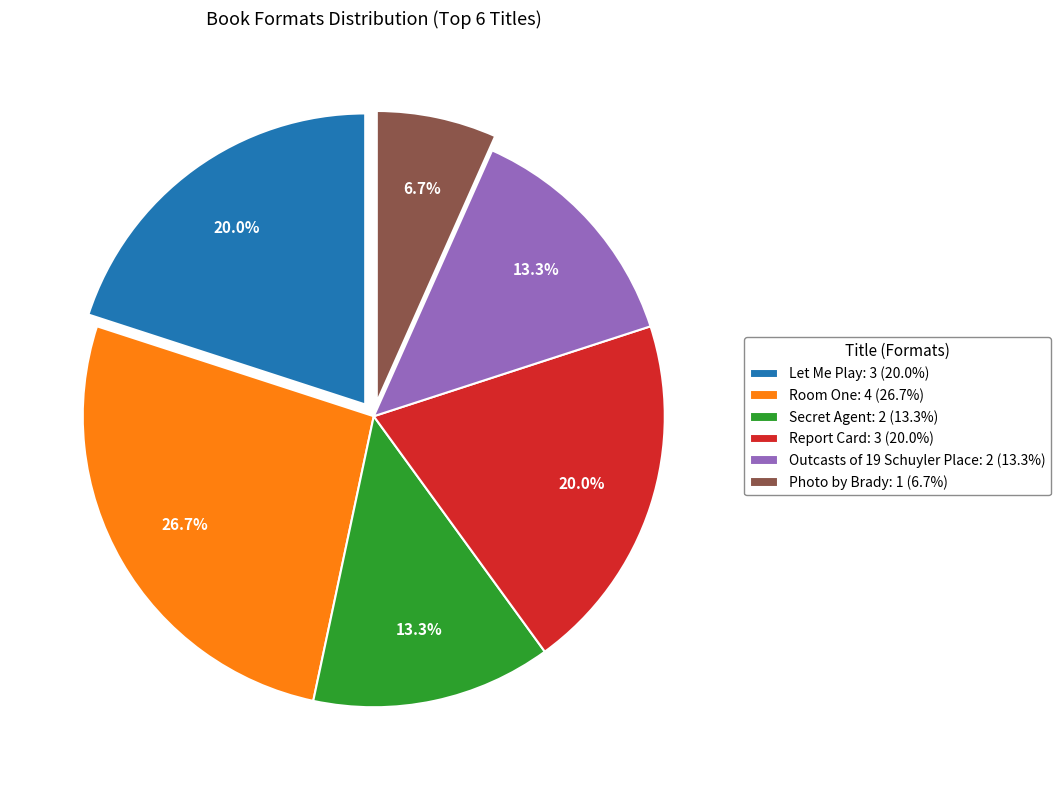

What percentage do Room One and Let Me Play together represent?

46.7%